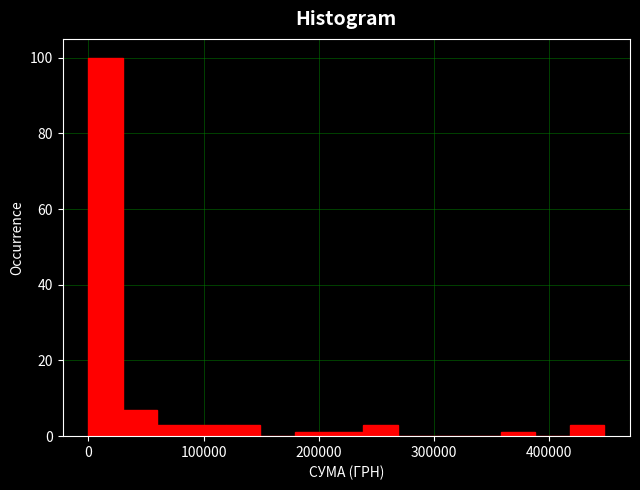

Read against the x-axis, roughly where is the centre of the tallest bar?

10000